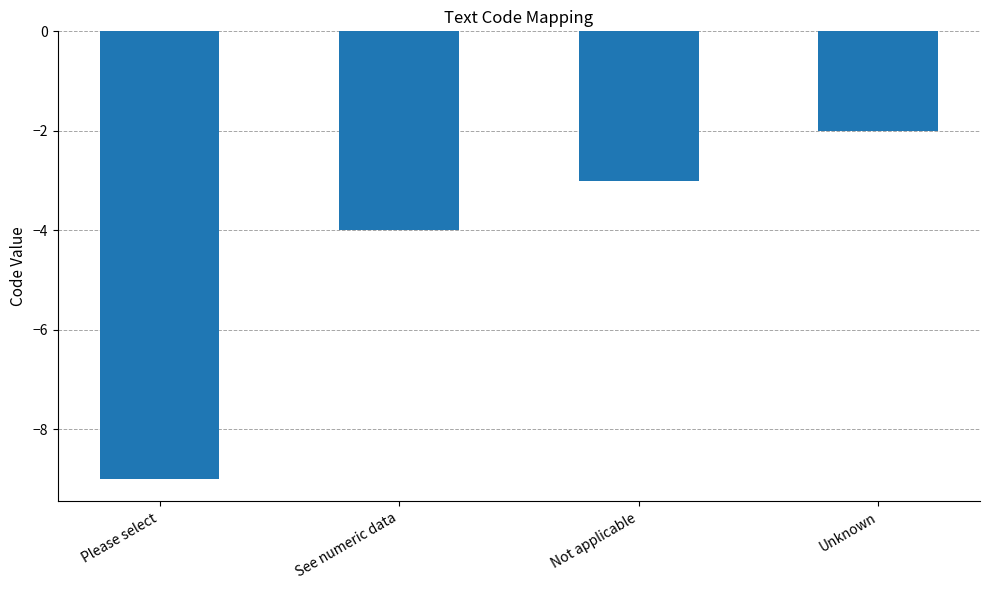

What is the smallest value displayed?

-9